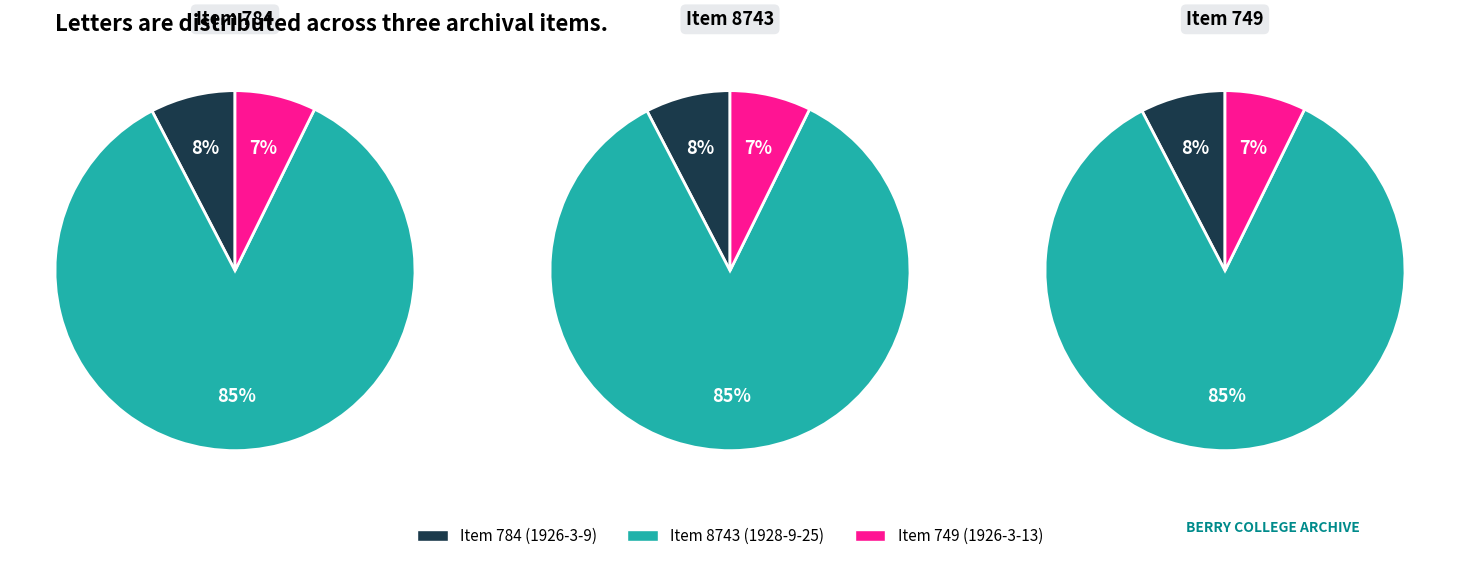

To the nearest percent, what is the difference between the Item 8743 and Item 749 slice percentages?

78%